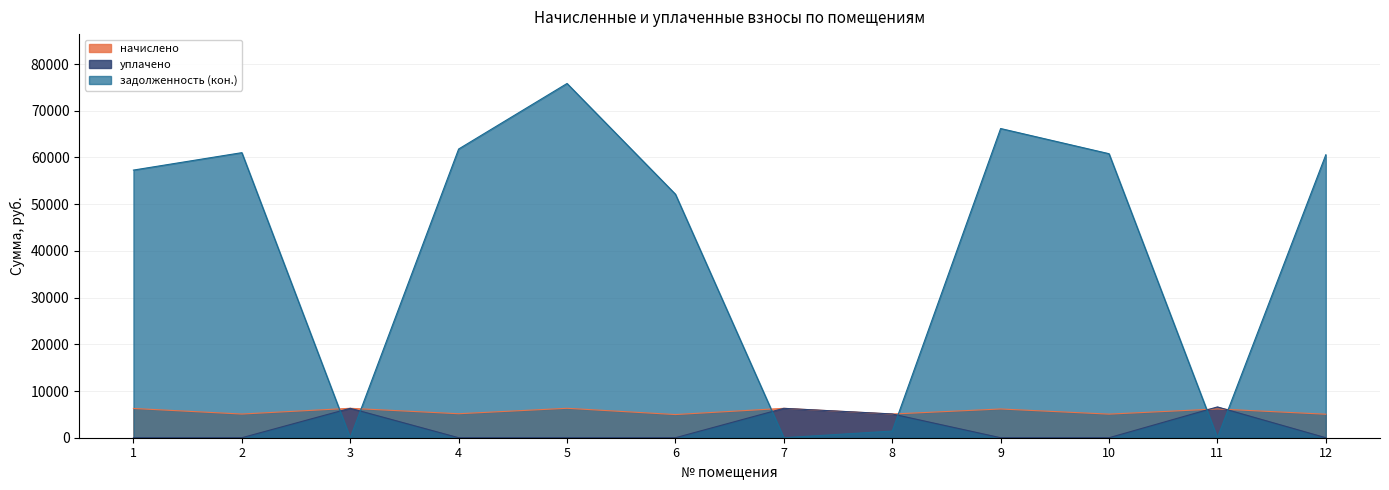

What is the difference between the highest and lowest values at 1?

57294.4